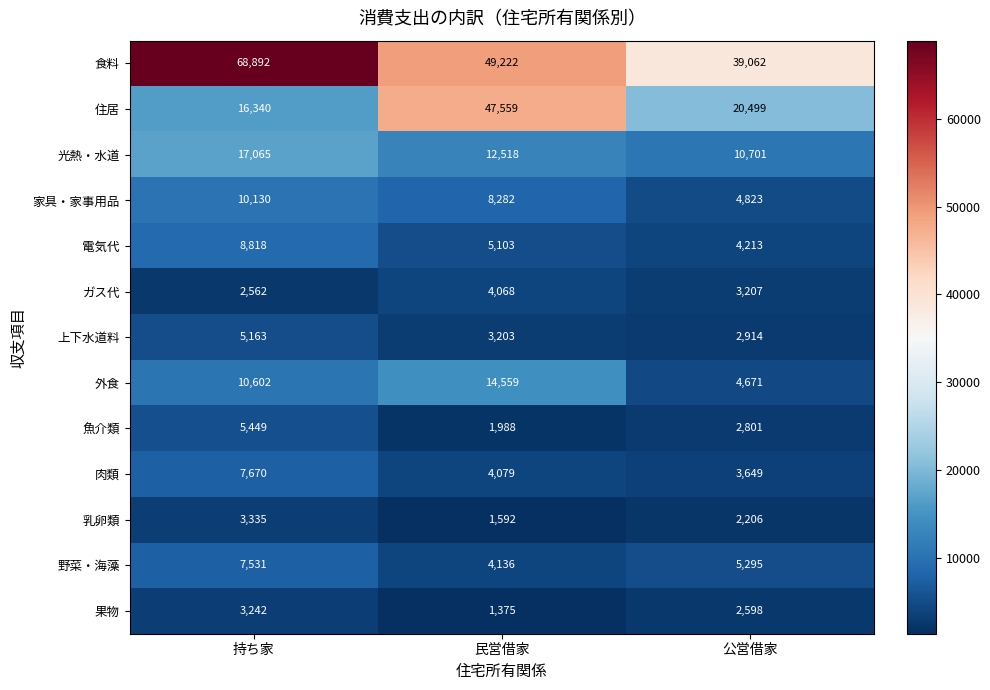

How many 乳卵類 values are between 1592 and 3335?

3